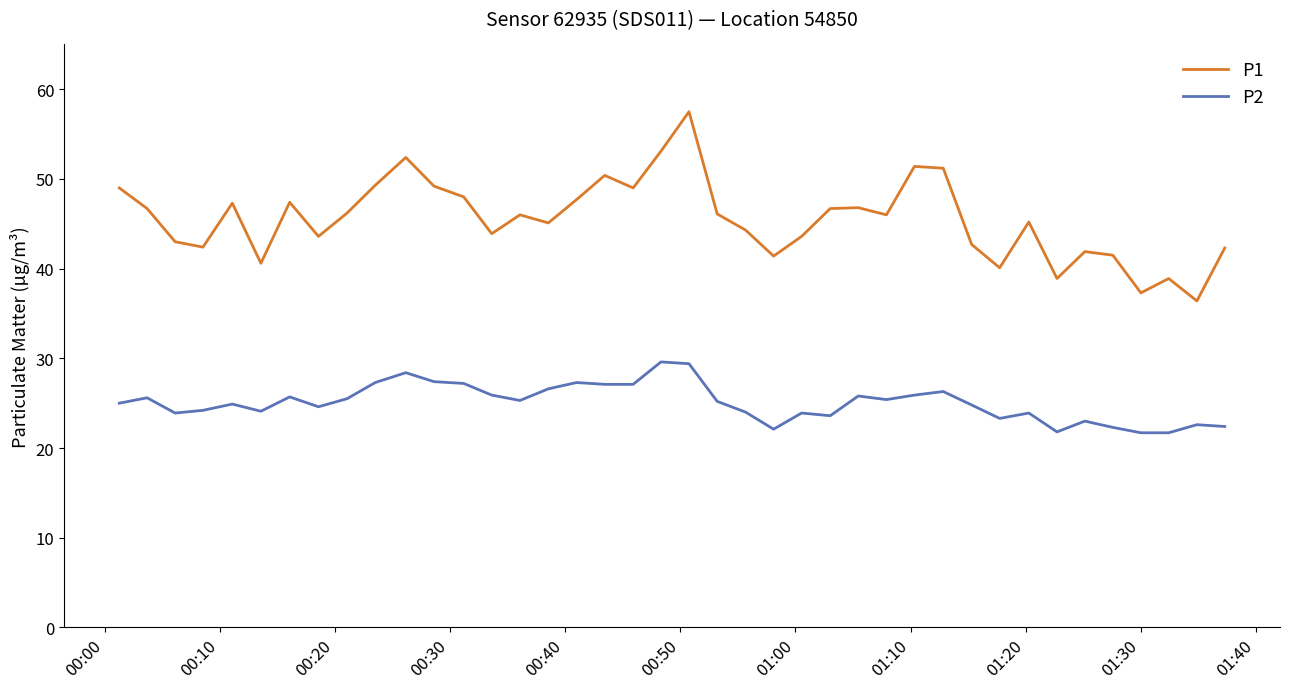

Which series has the largest range (max minus min)?

P1